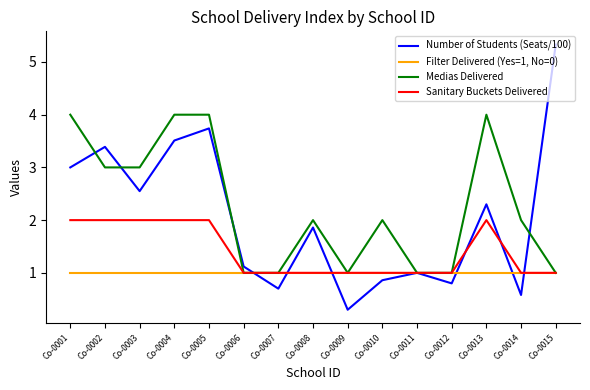

The Sanitary Buckets Delivered series shows 3.4 at Co-0004. True or false?

False